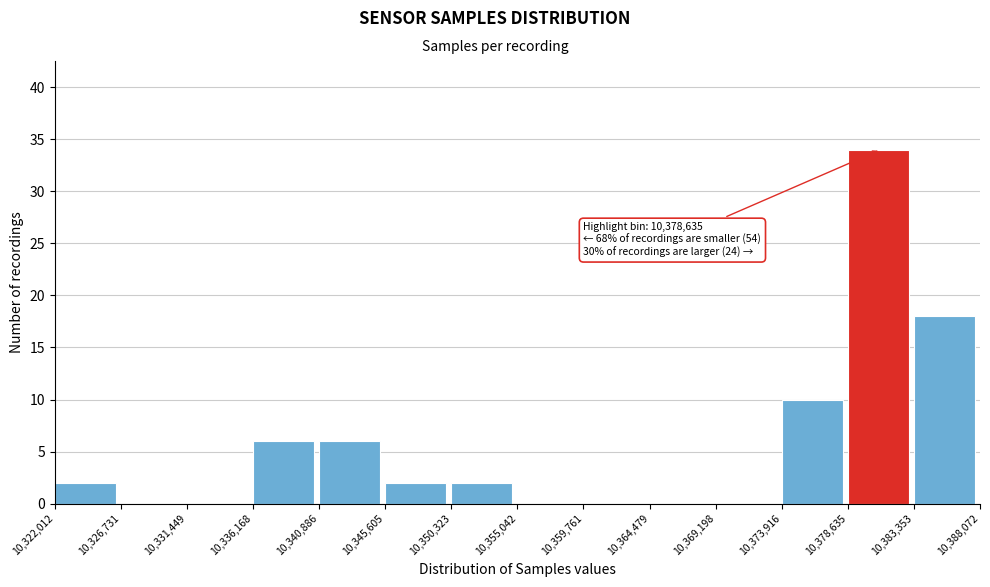

Which range on the x-axis has the tallest bar?

10,378,635 to 10,383,353